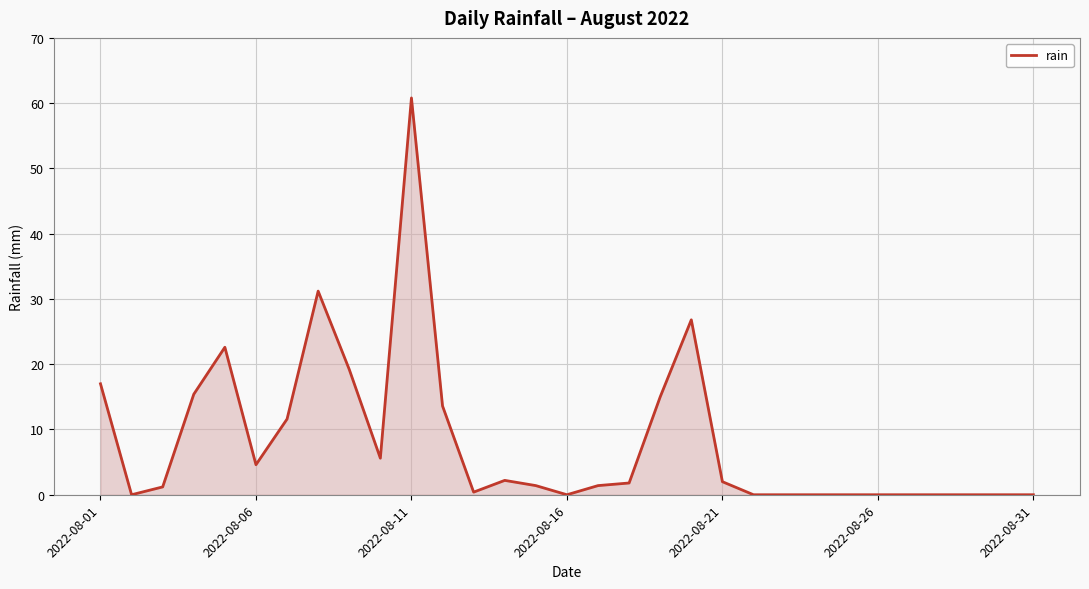

What is the maximum value shown in the chart?

60.8